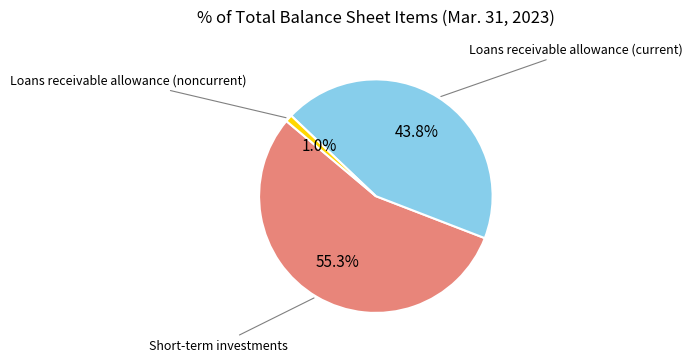

What percentage is the Loans receivable allowance (current) slice, to the nearest percent?

44%